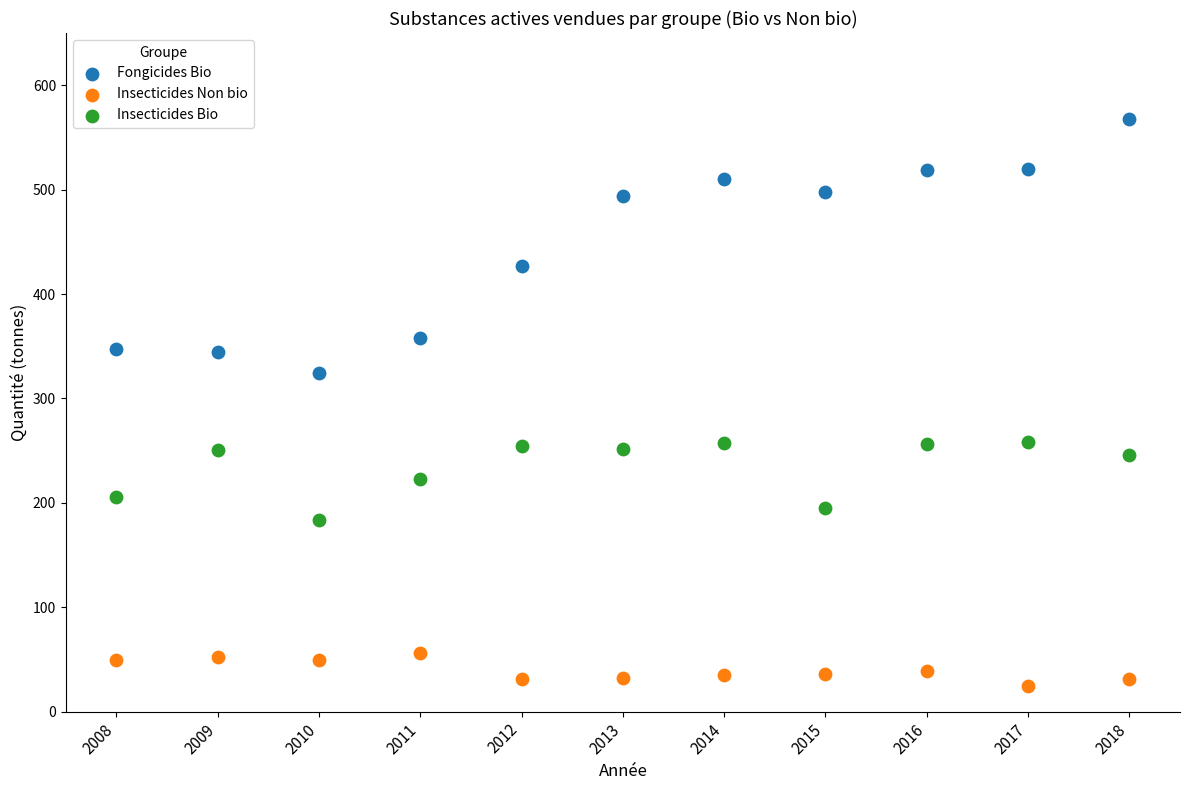

What are all the series names shown in the legend?

Fongicides Bio, Insecticides Non bio, Insecticides Bio